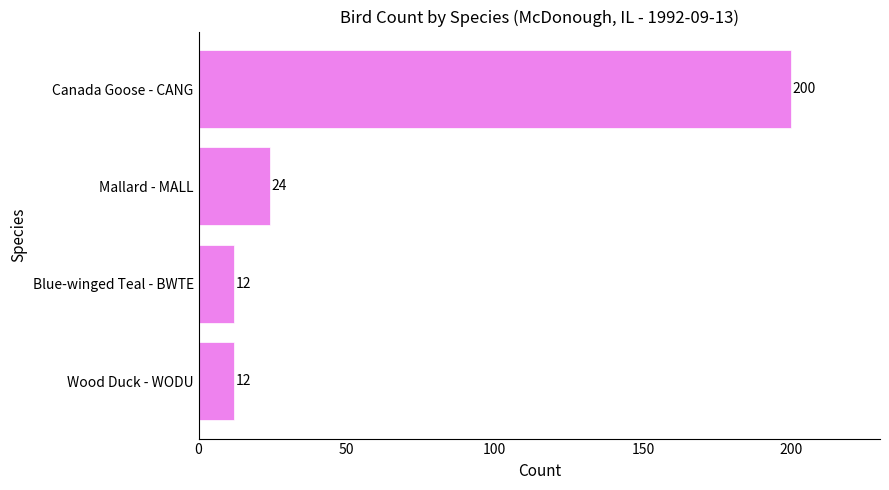

Which has a higher value, Blue-winged Teal - BWTE or Mallard - MALL?

Mallard - MALL